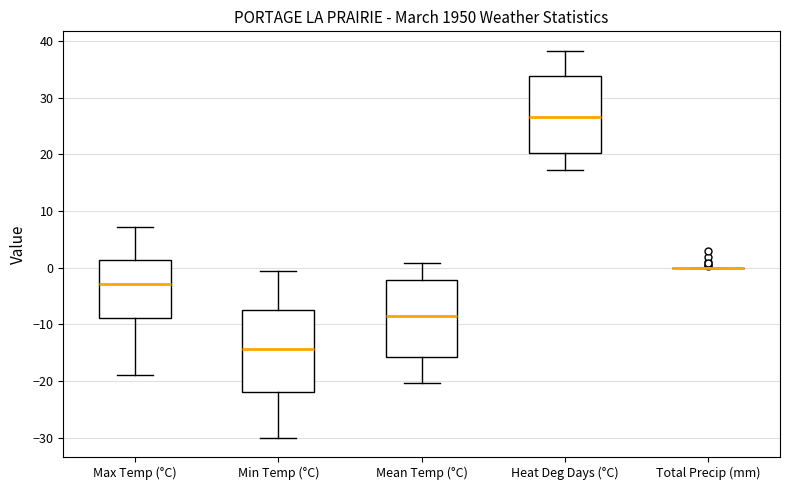

Reading left to right, transcribe this box plot: for each box, give where its median line is, the range the box spans, and where its two whiskers end, as read against the y-axis. The values are not printed on the chart, so give them approximately, as read against the axis.

Max Temp (°C): median -3, box -9 to 1, whiskers -19 to 7
Min Temp (°C): median -14, box -22 to -7, whiskers -30 to -1
Mean Temp (°C): median -9, box -16 to -2, whiskers -20 to 1
Heat Deg Days (°C): median 27, box 20 to 34, whiskers 17 to 38
Total Precip (mm): box collapsed to a line at 0, whiskers 0 to 0